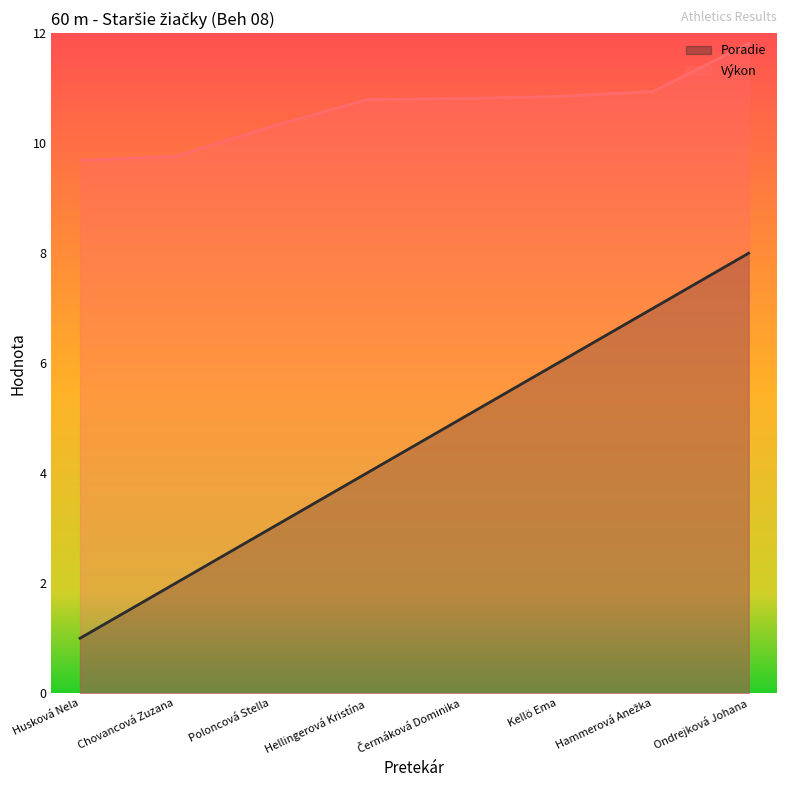

Where is Poradie nearest to the value 4?

Hellingerová Kristína